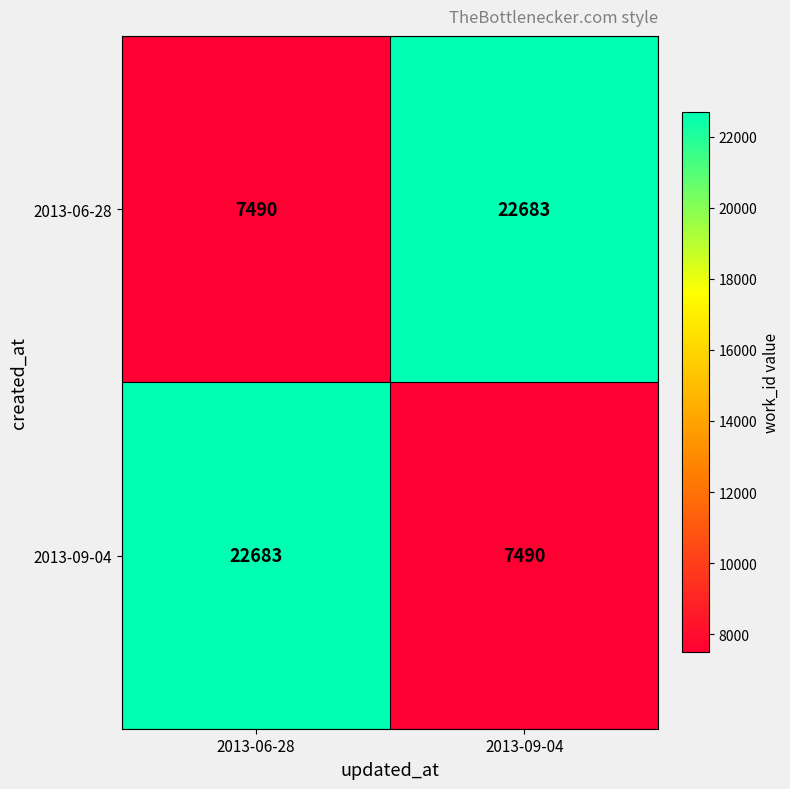

Reading left to right, list all the values displayed in this chart.

2013-06-28: 7490	22683
2013-09-04: 22683	7490